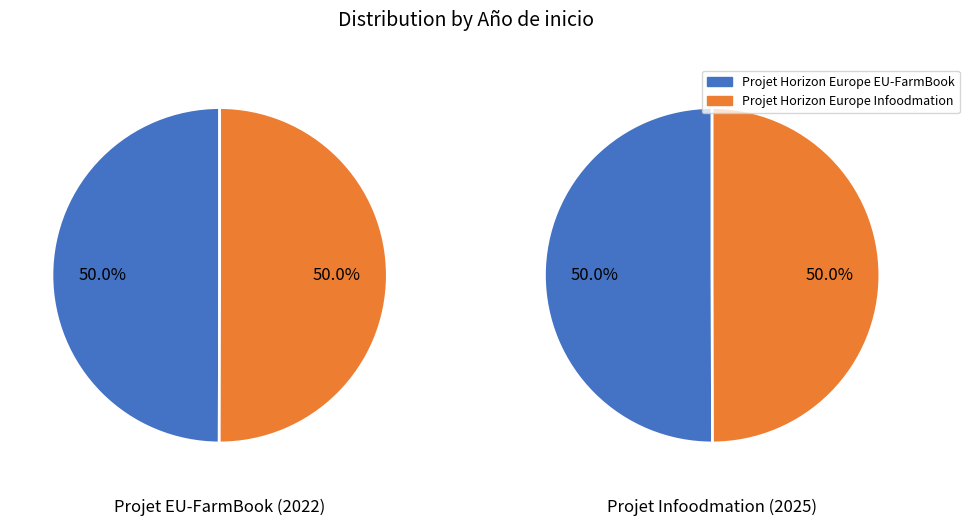

Does Projet Horizon Europe EU-FarmBook represent more than half of the total?

No